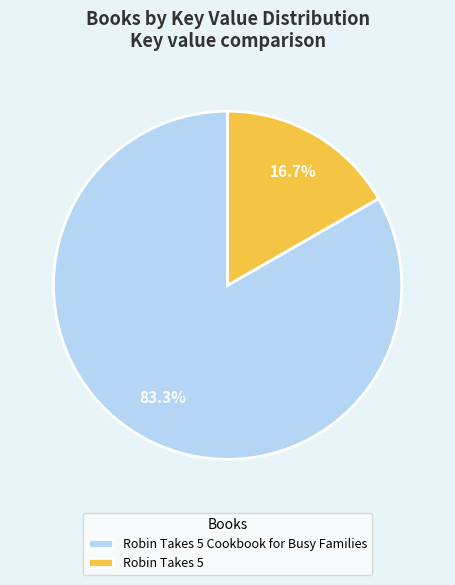

What is the smallest slice in the pie chart?

Robin Takes 5